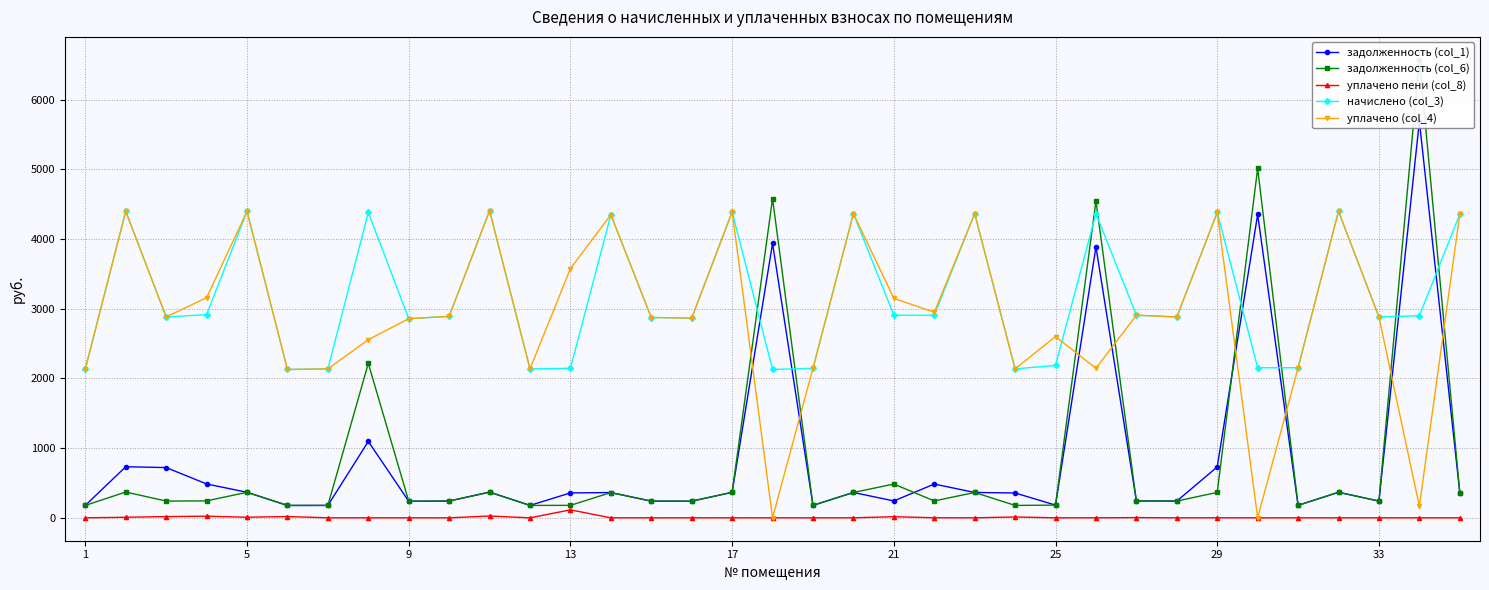

What is the maximum value for начислено (col_3)?

4405.0